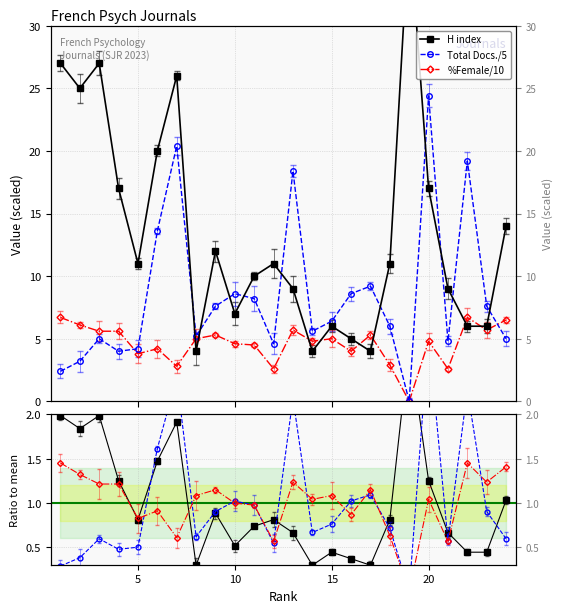

How many categories are shown in the chart?

24